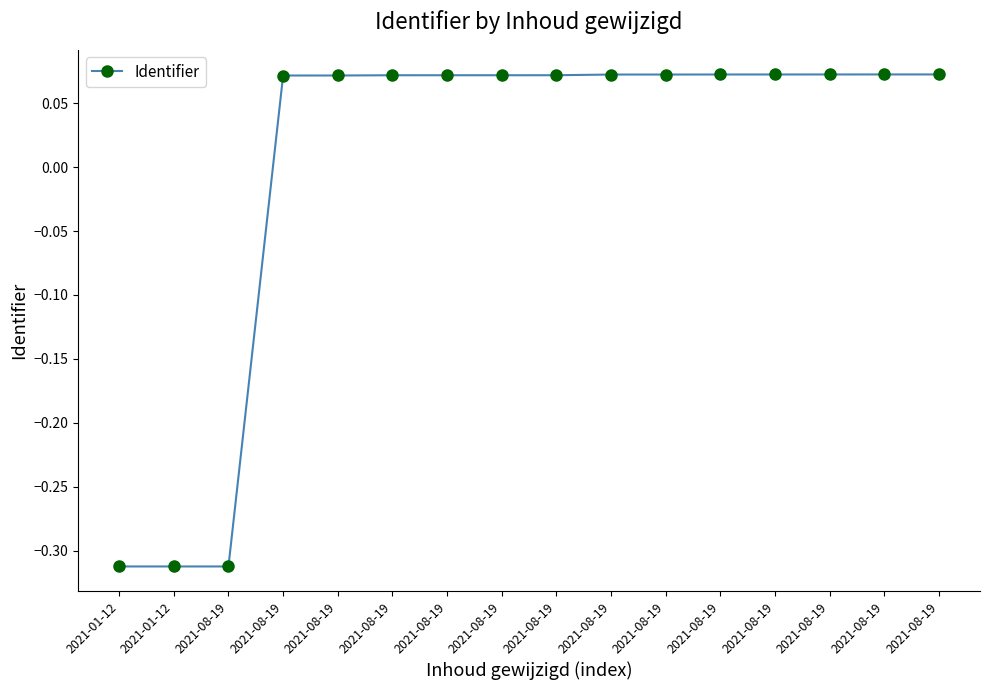

How many values exceed 0?

13